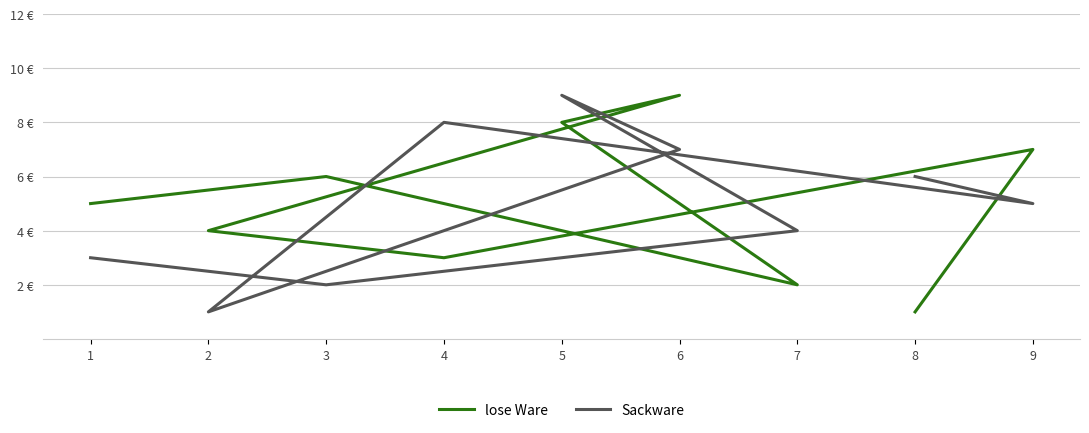

What is the sum of all Sackware values?

45